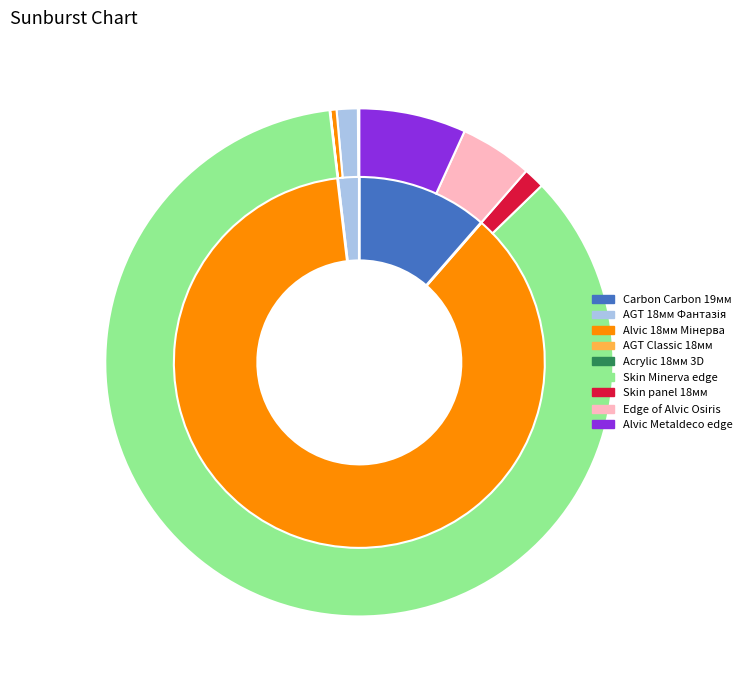

True or false: Alvic Metaldeco edge accounts for 7% of the total.

True